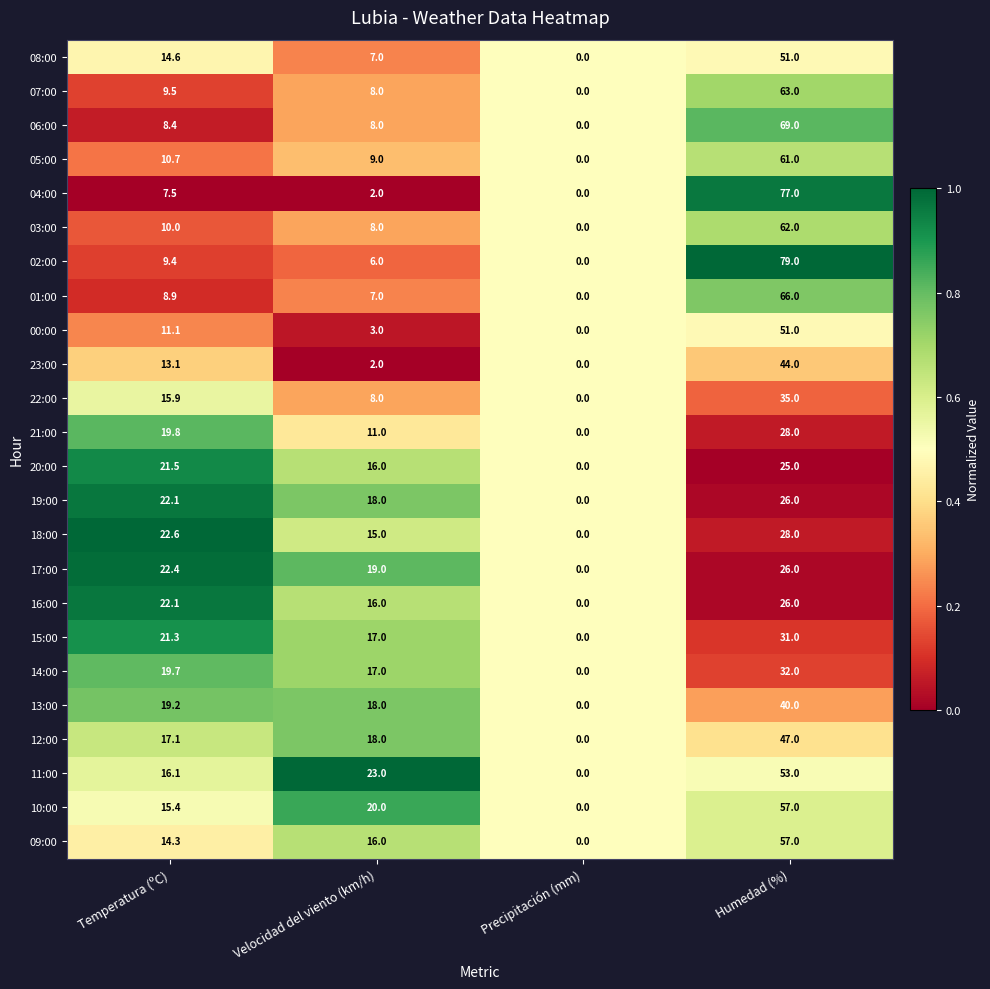

True or false: 12:00 has a value of -20.8 at Precipitación (mm).

False